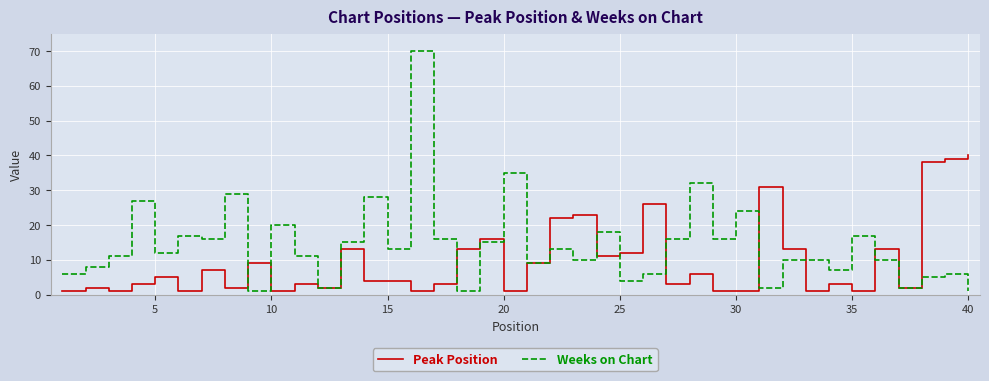

Which series has the largest total across all categories?

Weeks on Chart